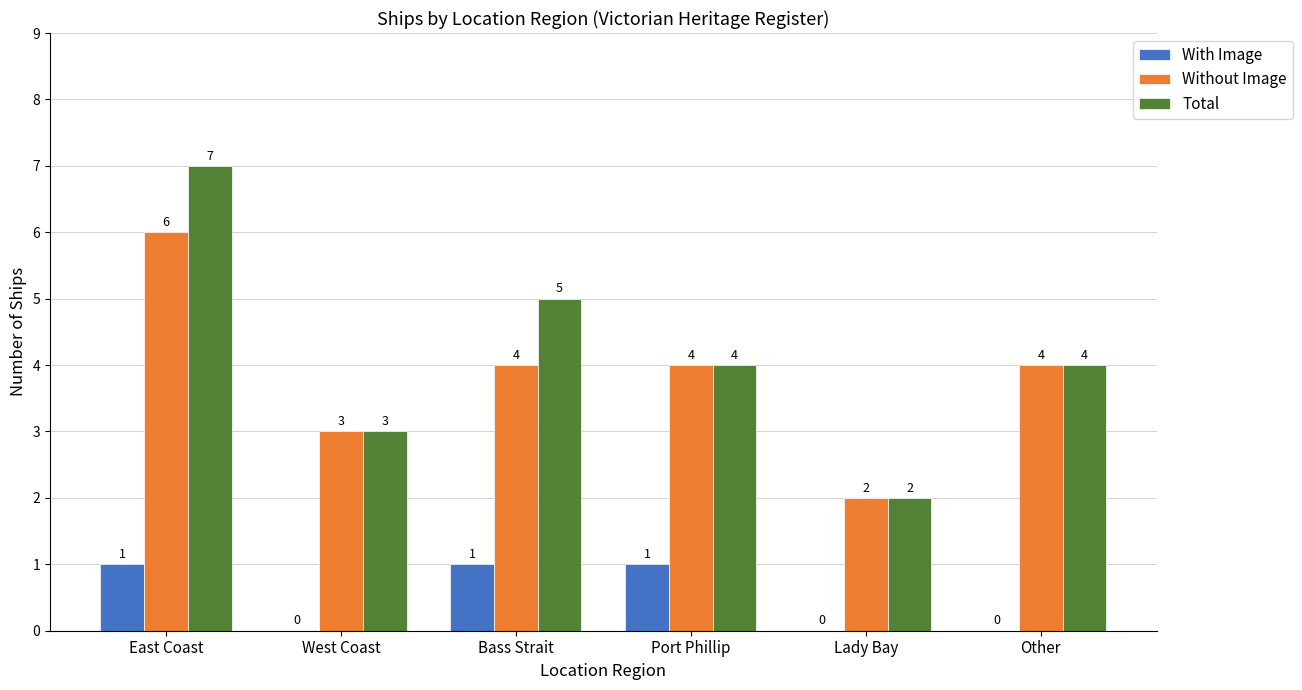

What are all the series names shown in the legend?

With Image, Without Image, Total